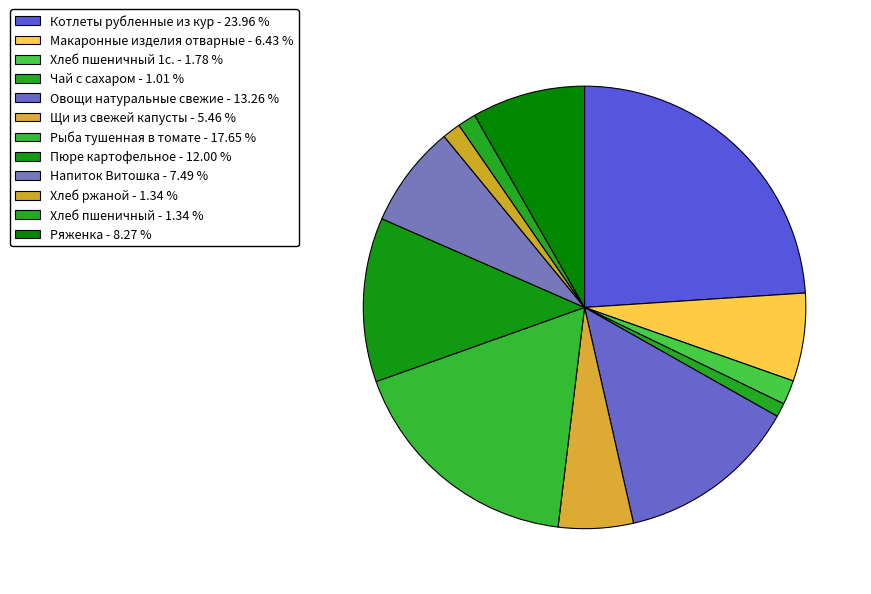

Which category has the biggest portion of the pie?

Котлеты рубленные из кур - 23.96 %